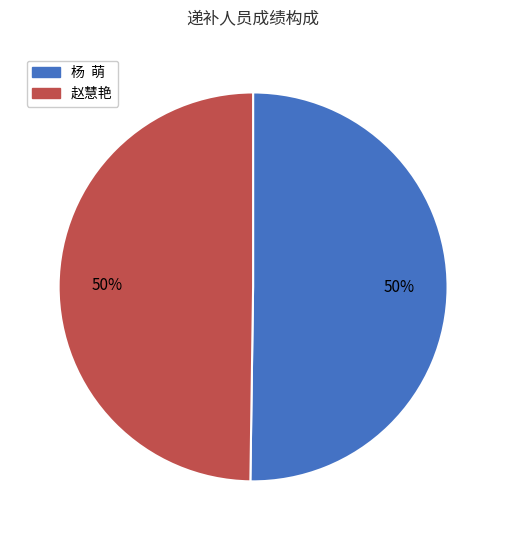

To the nearest percent, what is the average slice percentage?

50%